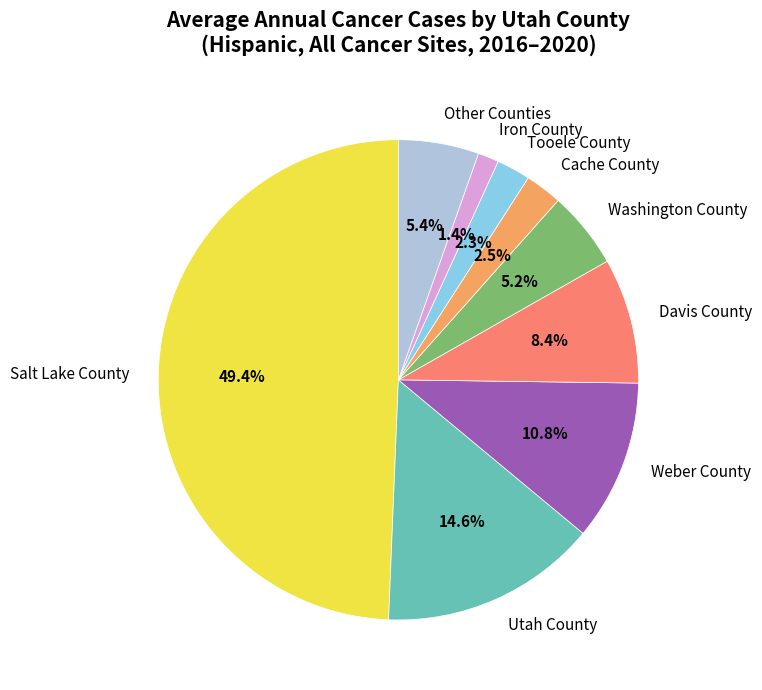

Which has a higher value, Cache County or Davis County?

Davis County